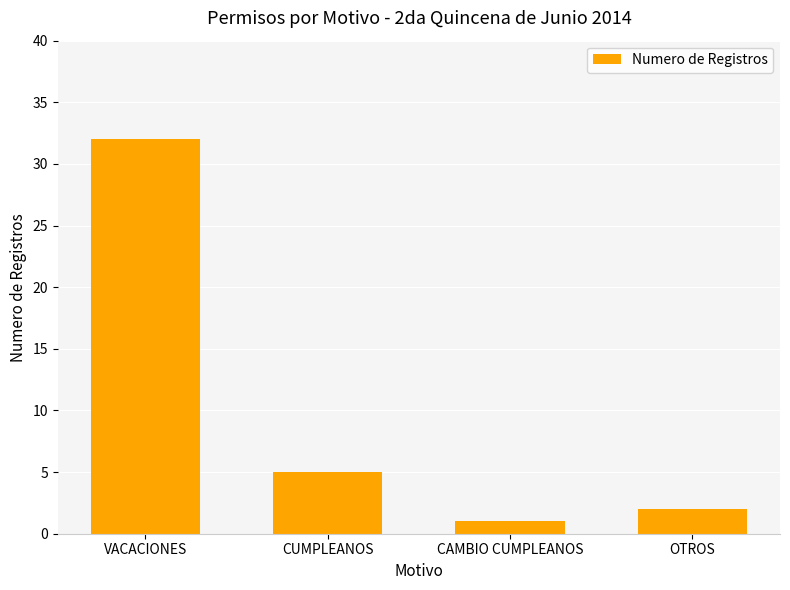

Where is the data nearest to the value 16?

CUMPLEANOS